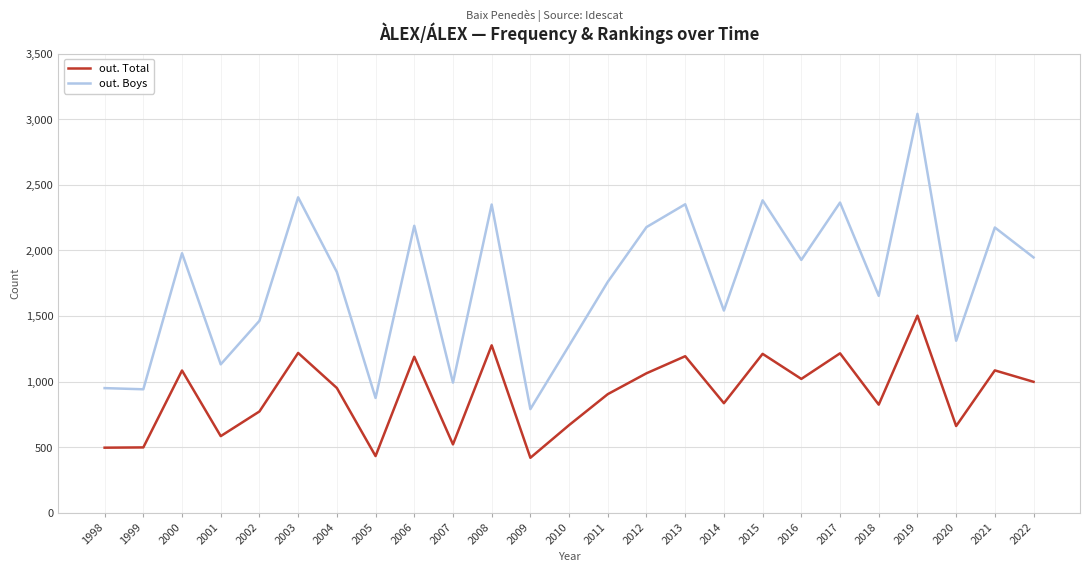

What is the average value of the out. Total series?

905